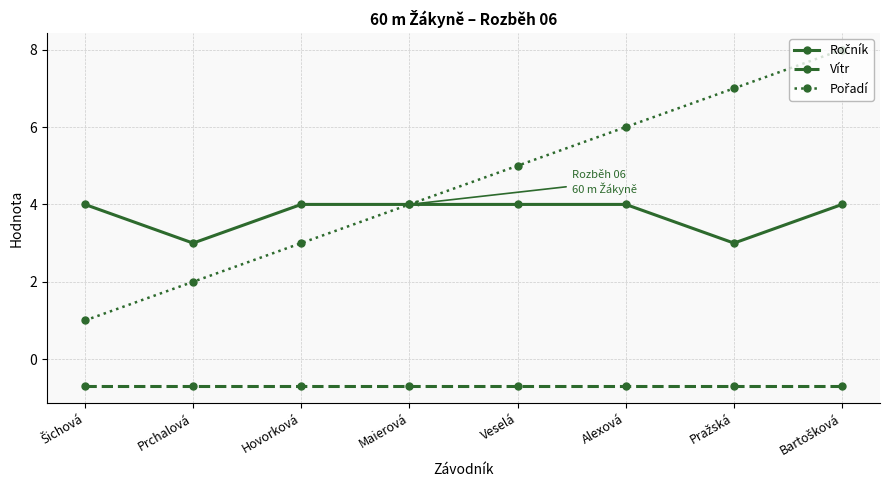

At how many categories does at least one series exceed 0?

8